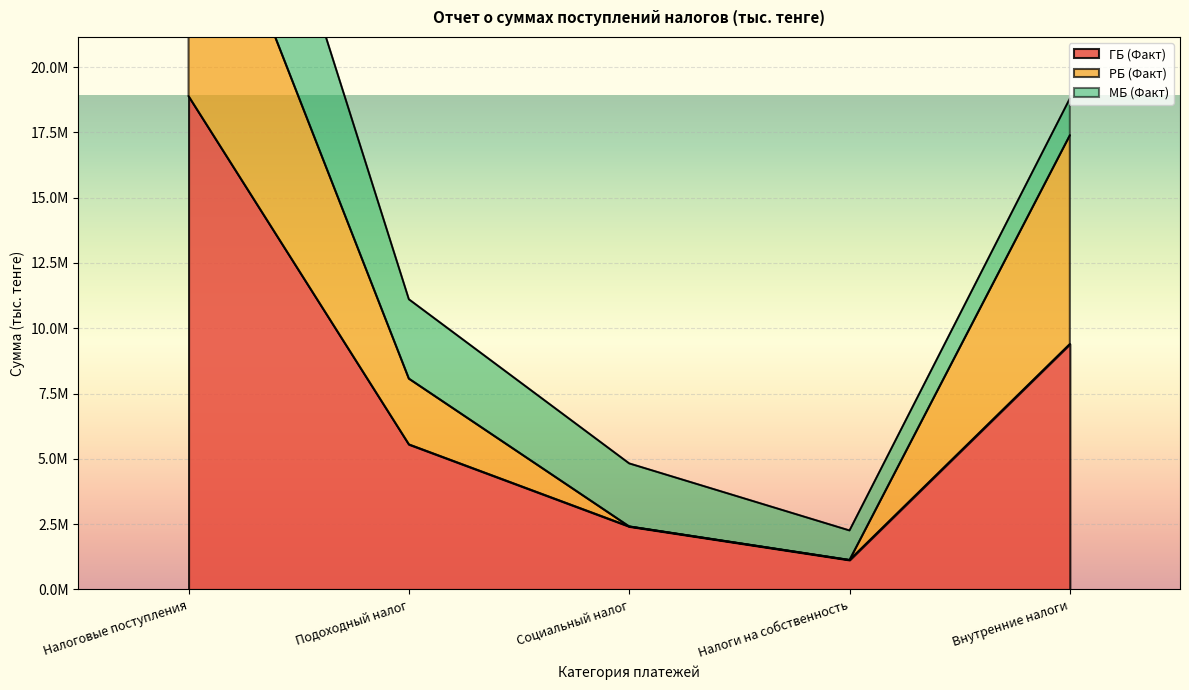

What is the average value of the РБ (Факт) series?

11726289